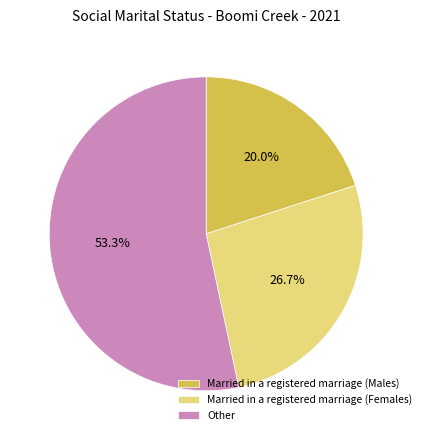

Rank the categories by value from lowest to highest.

Married in a registered marriage (Males), Married in a registered marriage (Females), Other